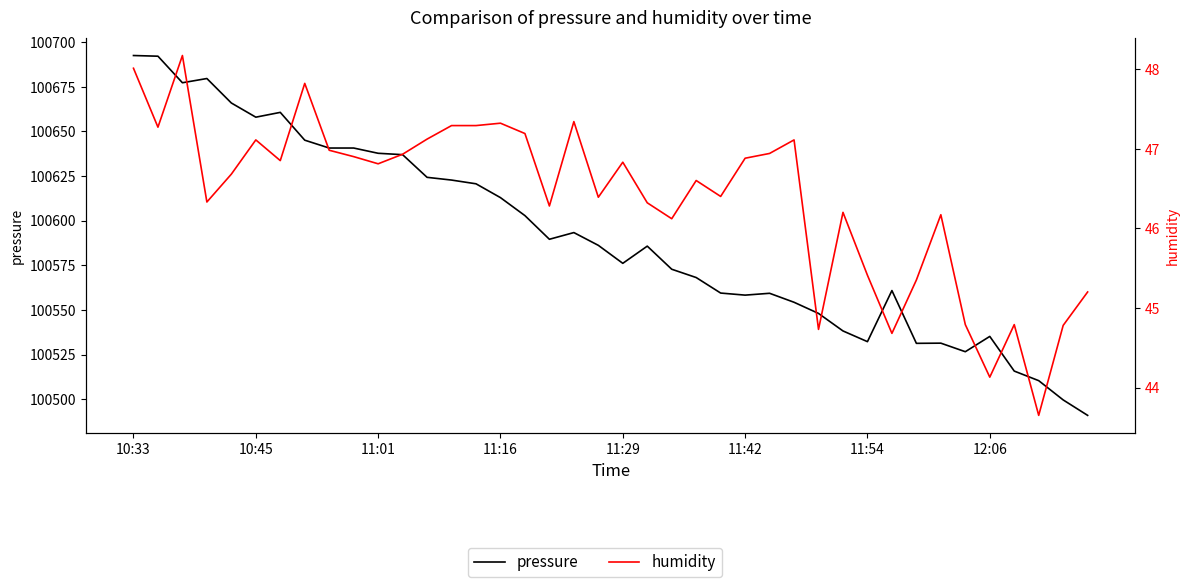

At how many categories does at least one series exceed 59677?

40